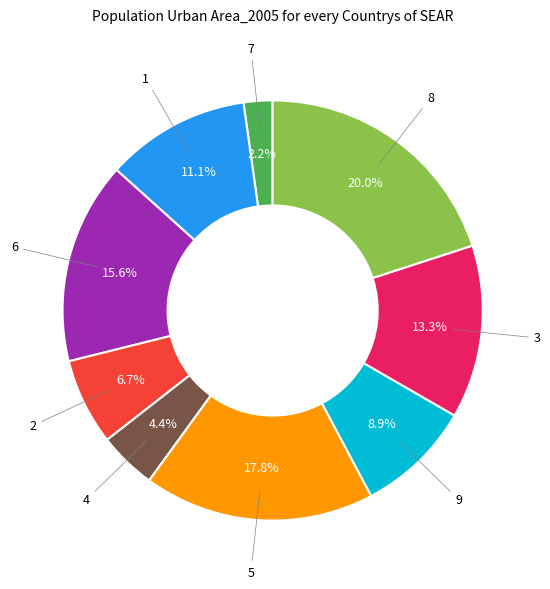

To the nearest percent, what percentage of the pie is 1?

11%